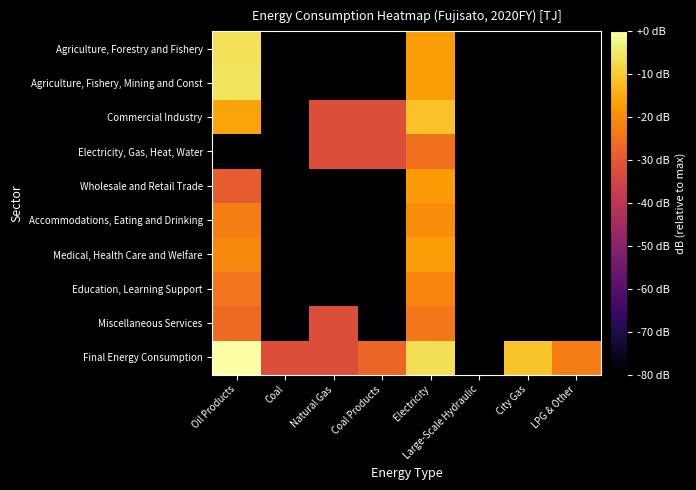

What is the minimum value shown in the chart?

-82.3